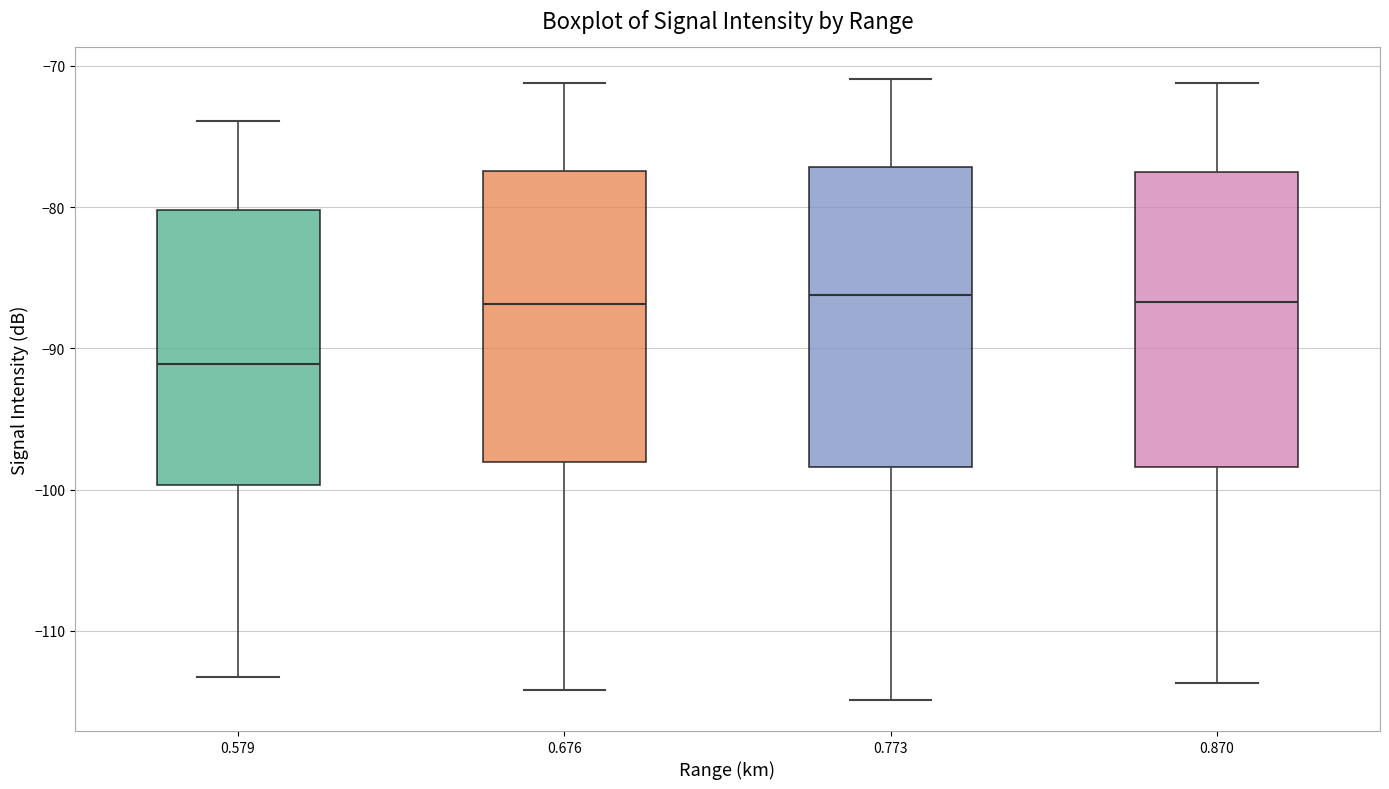

Reading left to right, read every box against the y-axis: the position of its median line, the range the box covers, and the ends of its whiskers. The values are not printed on the chart, so give them approximately, as read against the axis.

0.579: median -91, box -100 to -80, whiskers -113 to -74
0.676: median -87, box -98 to -77, whiskers -114 to -71
0.773: median -86, box -98 to -77, whiskers -115 to -71
0.870: median -87, box -98 to -78, whiskers -114 to -71